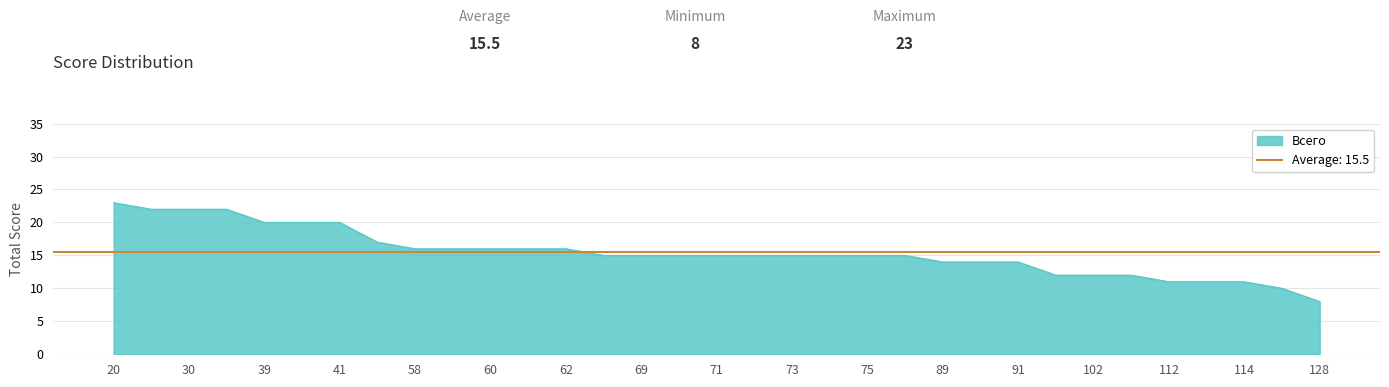

Reading left to right, list all the values displayed in this chart.

20=23	=22	30=22	31=22	39=20	40=20	41=20	49=17	58=16	59=16	60=16	61=16	62=16	68=15	69=15	70=15	71=15	72=15	73=15	74=15	75=15	76=15	89=14	90=14	91=14	101=12	102=12	103=12	112=11	113=11	114=11	118=10	128=8